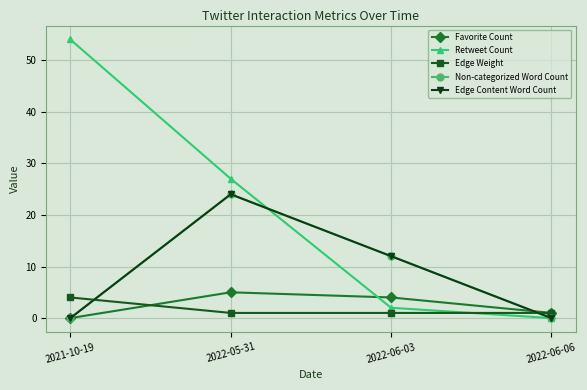

Is this an area chart (filled region under the line)?

No